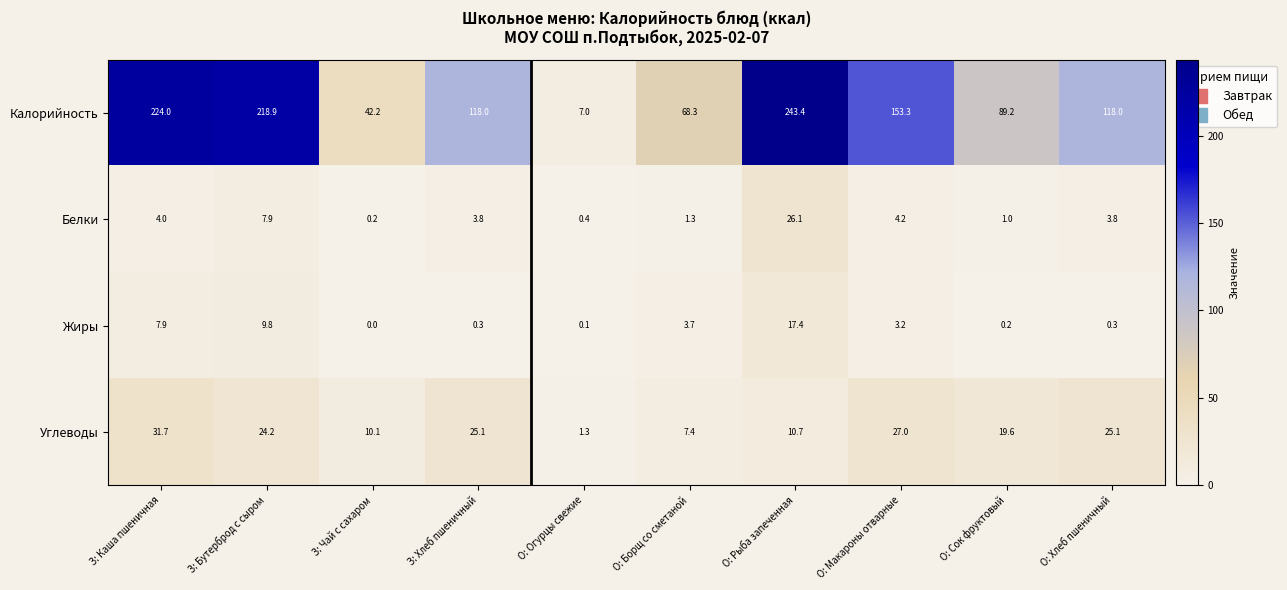

What is the greatest value displayed?

243.4